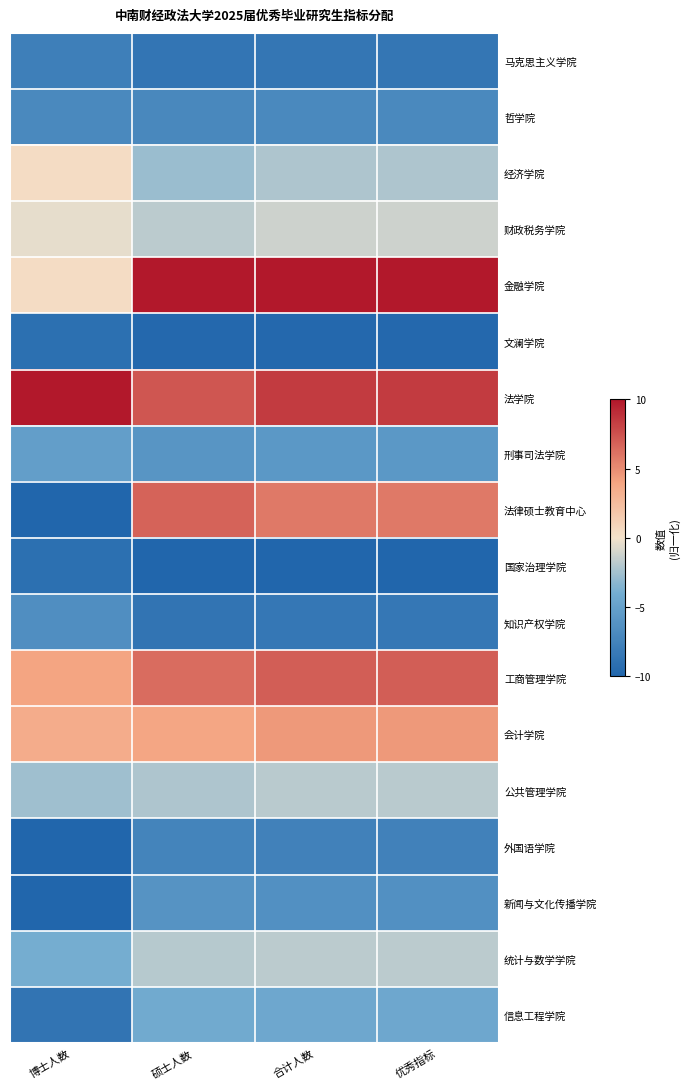

What is the total value across all series at 博士人数?

-72.2